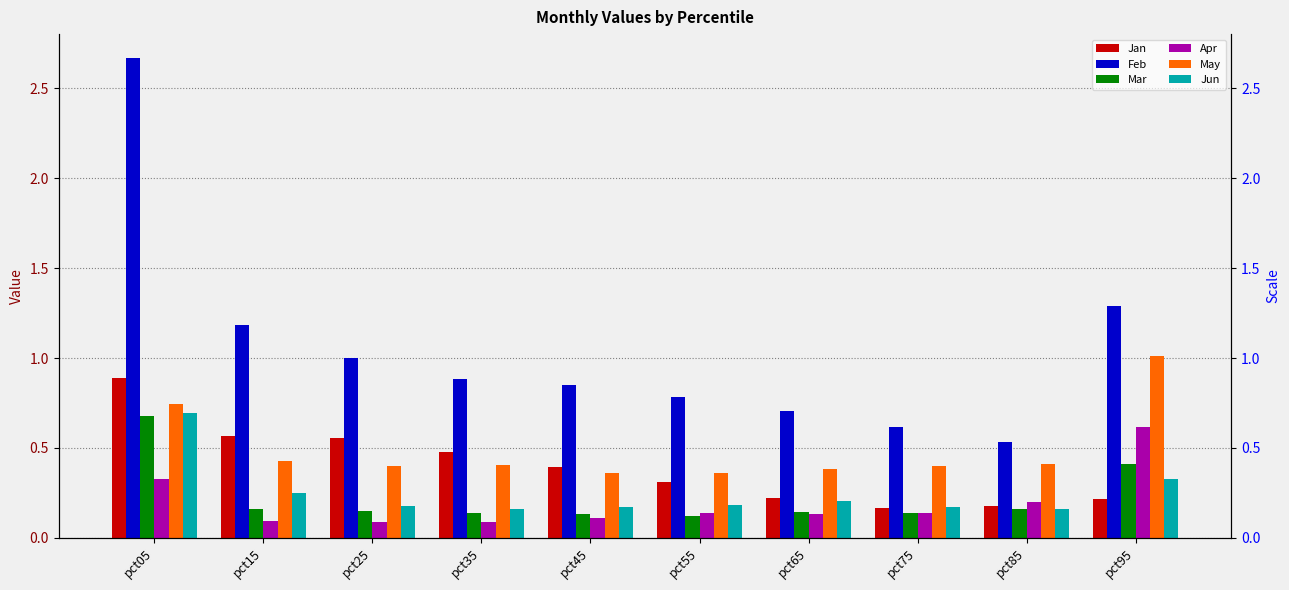

What is the maximum value shown in the chart?

2.7